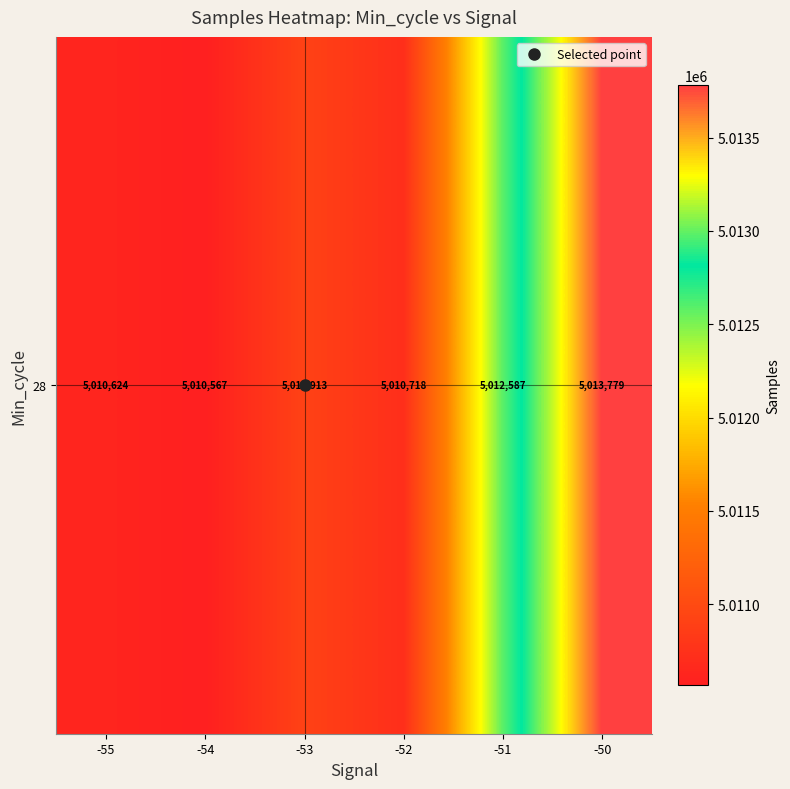

What is the average value?

5011531